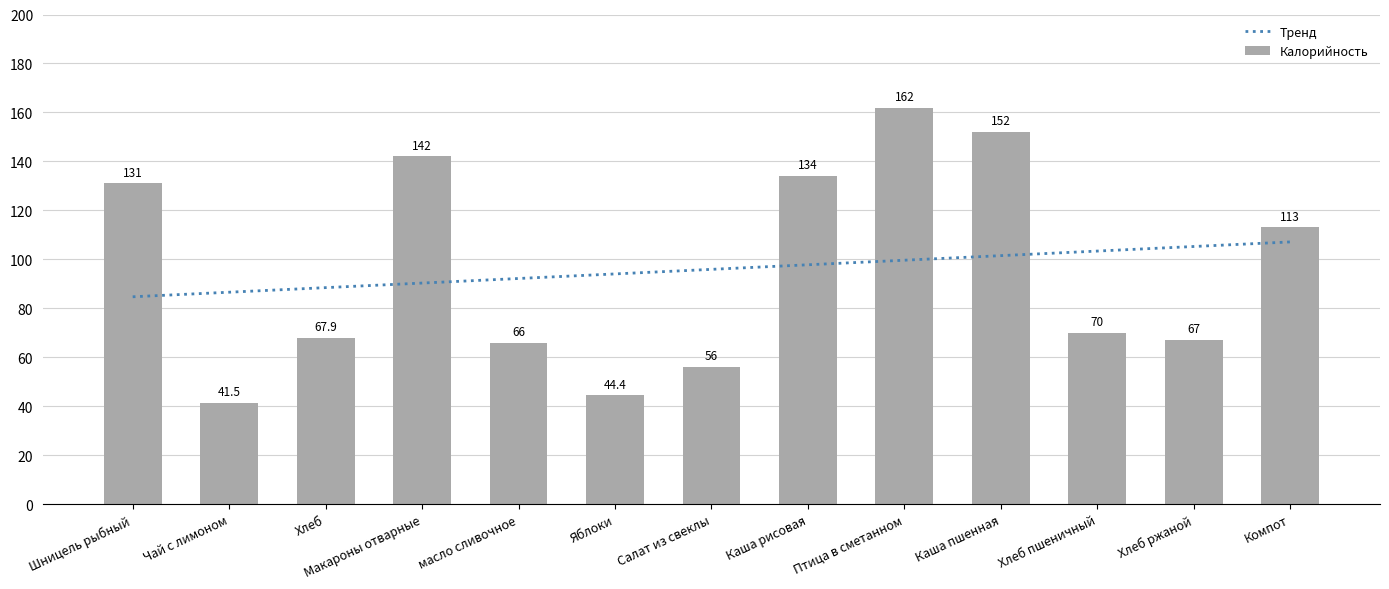

Between Каша рисовая and Каша пшенная, which is larger?

Каша пшенная